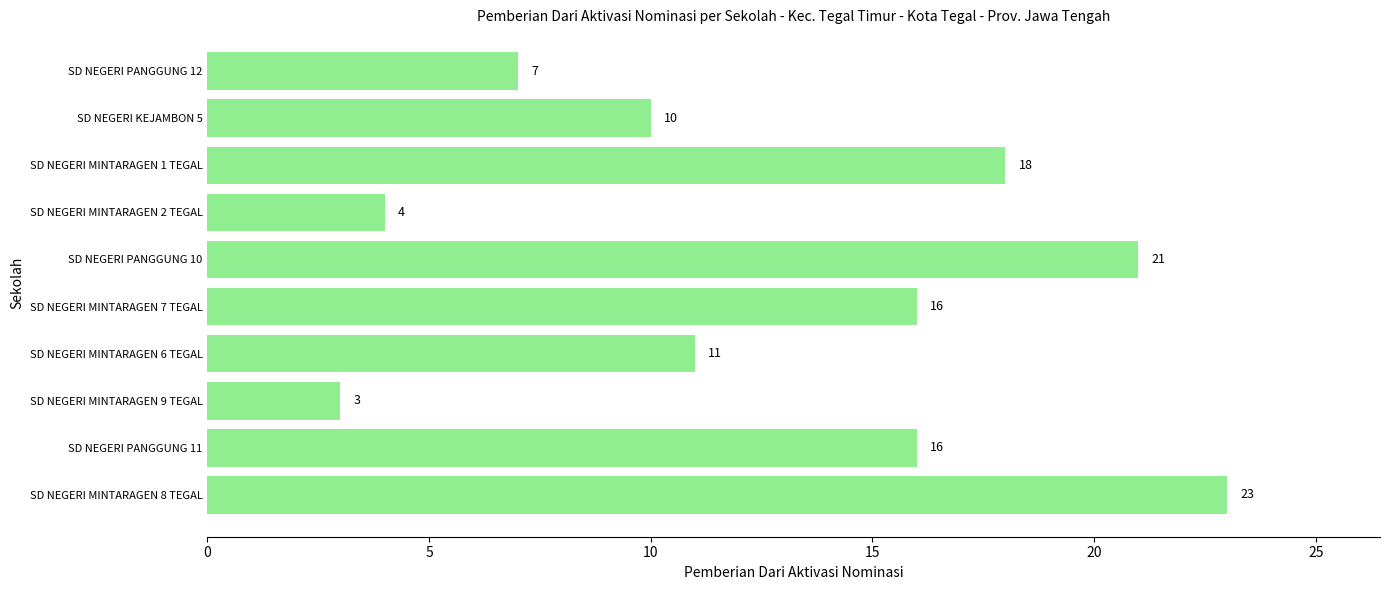

What is the difference between the values at SD NEGERI PANGGUNG 10 and SD NEGERI PANGGUNG 12?

14